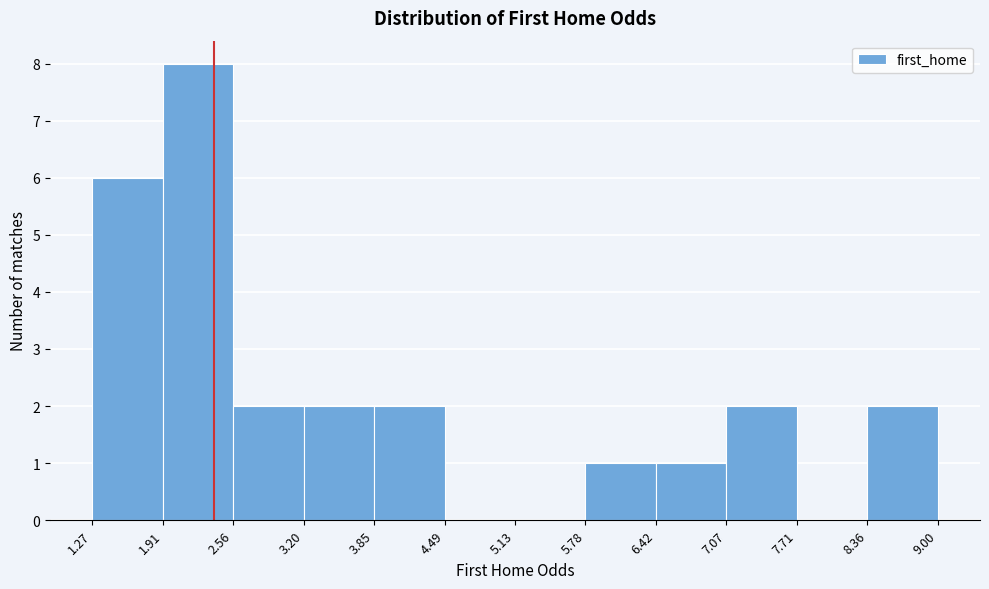

Reading left to right, list every bar in this chart as the range it spans on the x-axis followed by its height. The values are not printed on the chart, so give them approximately, as read against the axis.

1.27 to 1.91: 6
1.91 to 2.56: 8
2.56 to 3.20: 2
3.20 to 3.85: 2
3.85 to 4.49: 2
4.49 to 5.13: 0
5.13 to 5.78: 0
5.78 to 6.42: 1
6.42 to 7.07: 1
7.07 to 7.71: 2
7.71 to 8.36: 0
8.36 to 9.00: 2